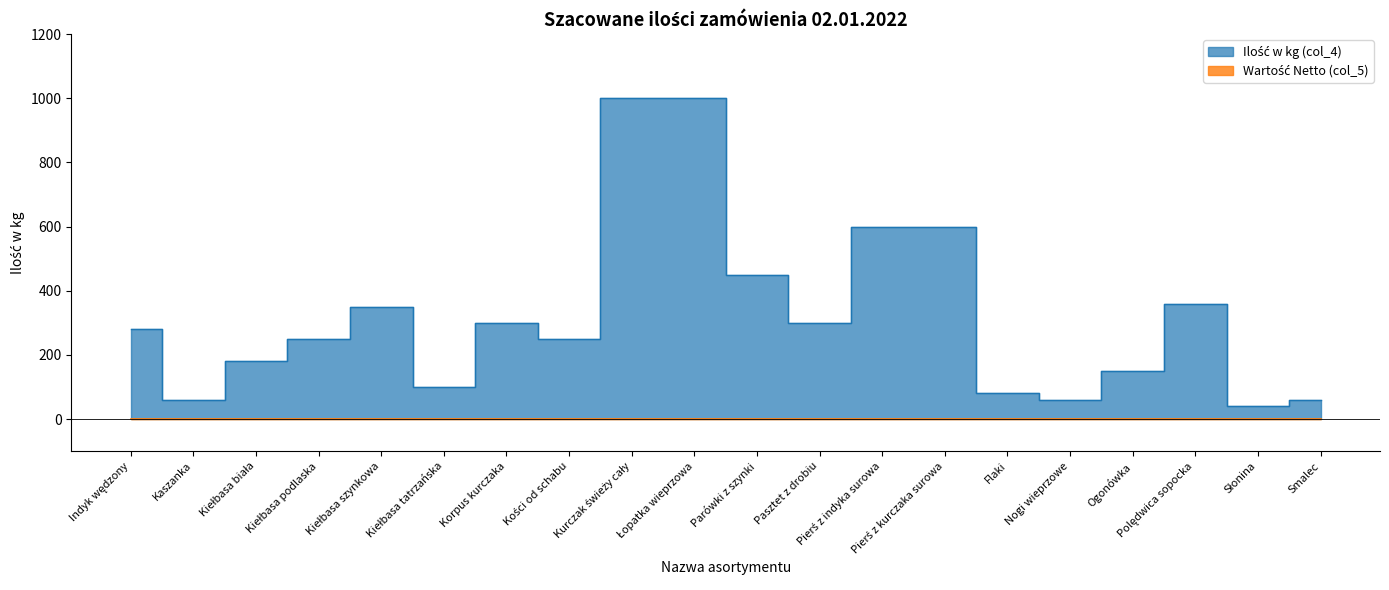

The value at Kaszanka is 60. True or false?

True